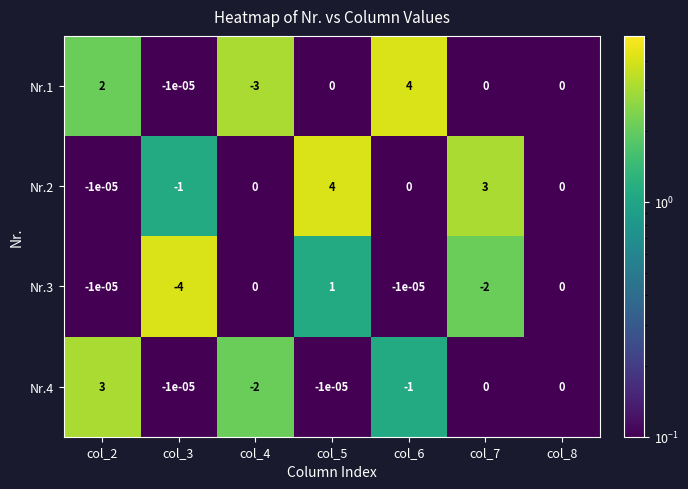

Is the value of Nr.4 at col_4 greater than the value of Nr.2 at col_2?

No